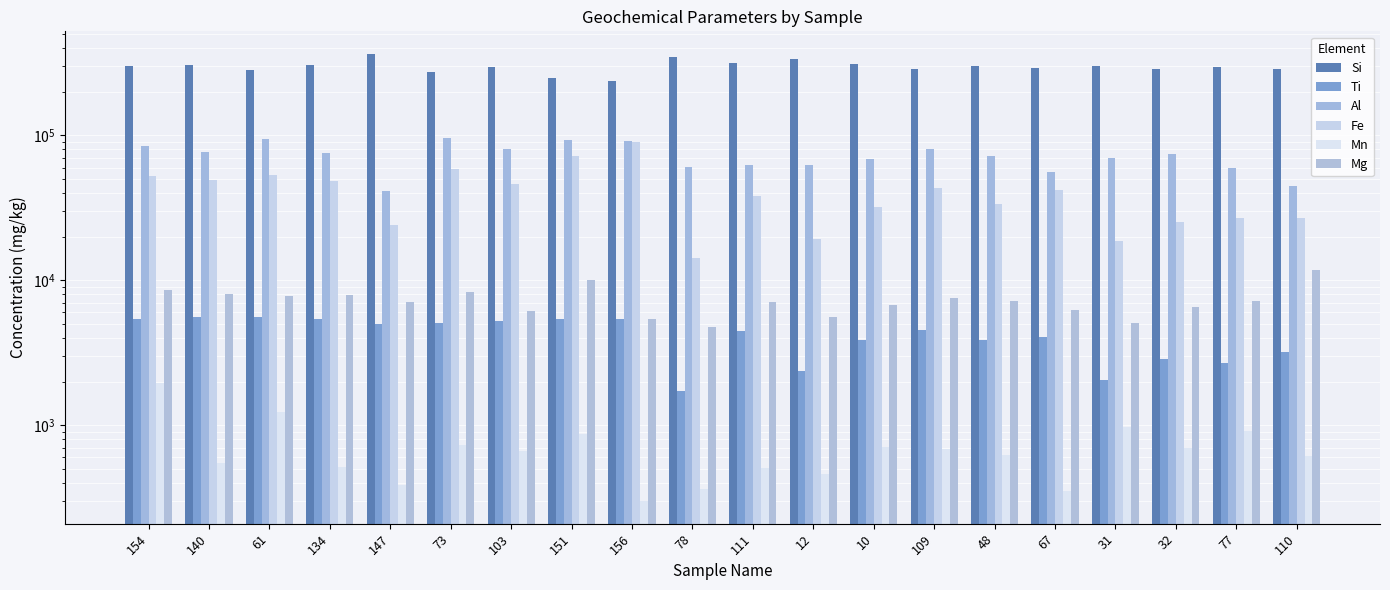

How many distinct data groups are displayed?

6